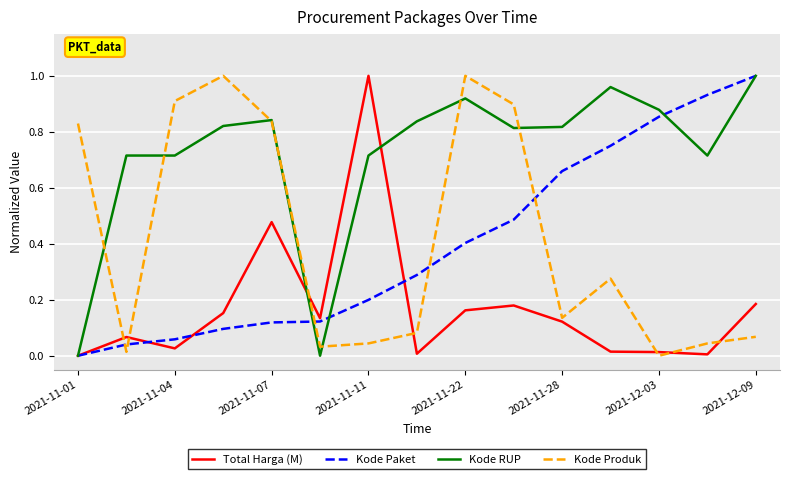

Does the chart have visible grid lines?

Yes